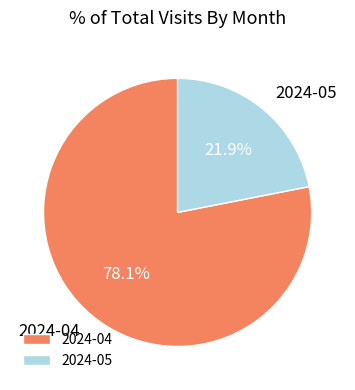

Which category has the biggest portion of the pie?

2024-04